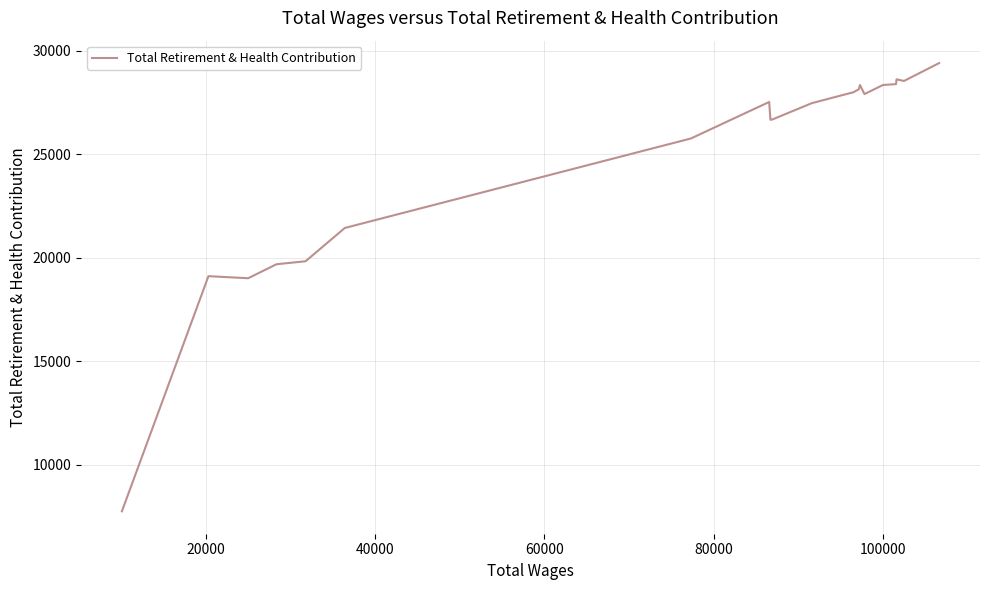

How many lines are shown in the chart?

1